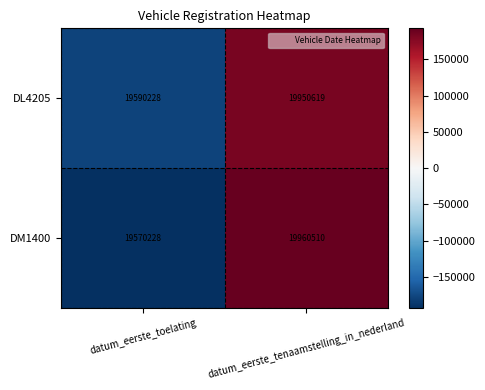

Which label corresponds to the smallest value in the chart?

datum_eerste_toelating